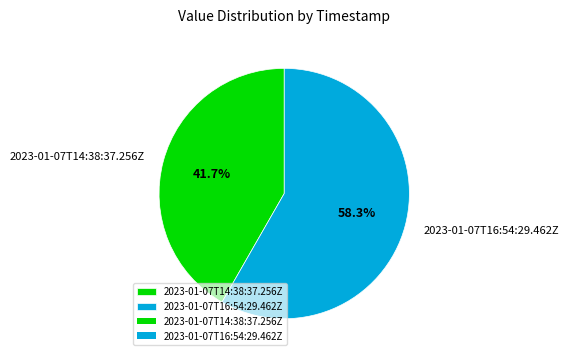

To the nearest percent, what percentage of the pie is 2023-01-07T14:38:37.256Z?

42%